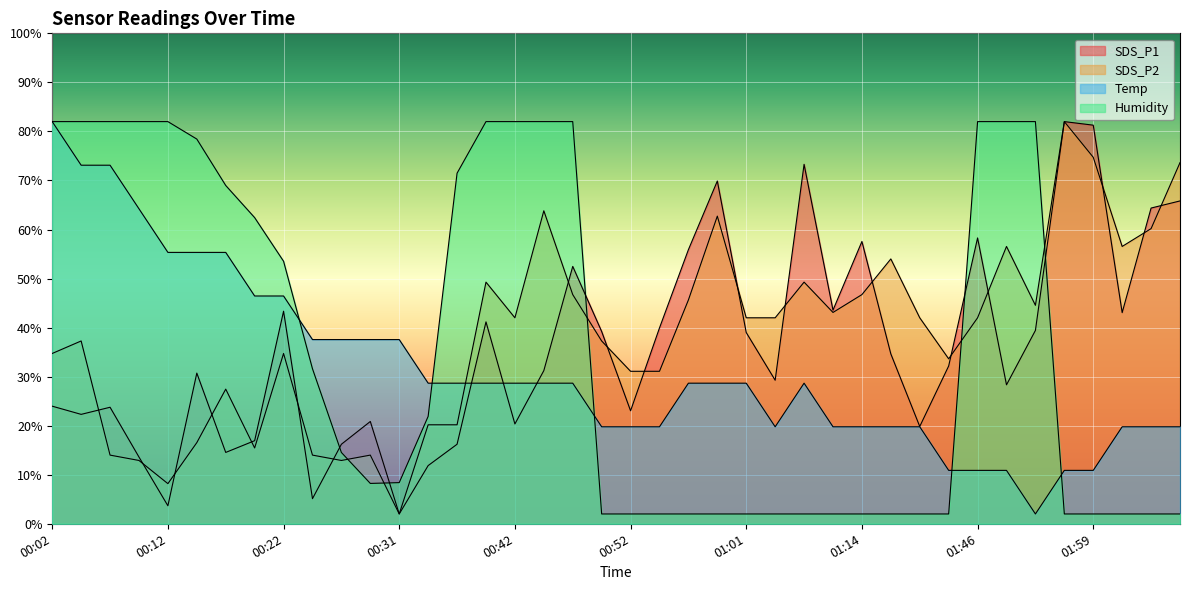

Reading left to right, list all the values displayed in this chart.

SDS_P1: 24.0	22.3	23.8	13.6	3.7	30.7	14.5	16.9	43.3	5.1	16.2	20.9	2.0	11.9	16.2	41.2	20.3	31.2	52.5	39.2	23.0	39.9	55.9	69.9	39.0	29.3	73.3	43.6	57.6	34.6	19.8	32.2	58.3	28.3	39.4	82.0	81.3	43.1	64.4	65.8
SDS_P2: 34.7	37.3	14.0	12.9	8.2	16.5	27.5	15.5	34.7	14.0	12.9	14.0	2.0	20.2	20.2	49.3	42.0	63.8	46.7	37.3	31.1	31.1	45.6	62.7	42.0	42.0	49.3	43.1	46.7	54.0	42.0	33.6	42.0	56.5	44.5	82.0	74.7	56.5	60.2	73.6
Temp: 82.0	73.1	73.1	64.2	55.3	55.3	55.3	46.4	46.4	37.6	37.6	37.6	37.6	28.7	28.7	28.7	28.7	28.7	28.7	19.8	19.8	19.8	28.7	28.7	28.7	19.8	28.7	19.8	19.8	19.8	19.8	10.9	10.9	10.9	2.0	10.9	10.9	19.8	19.8	19.8
Humidity: 82.0	82.0	82.0	82.0	82.0	78.4	69.0	62.4	53.5	31.6	14.5	8.2	8.4	21.9	71.5	82.0	82.0	82.0	82.0	2.0	2.0	2.0	2.0	2.0	2.0	2.0	2.0	2.0	2.0	2.0	2.0	2.0	82.0	82.0	82.0	2.0	2.0	2.0	2.0	2.0